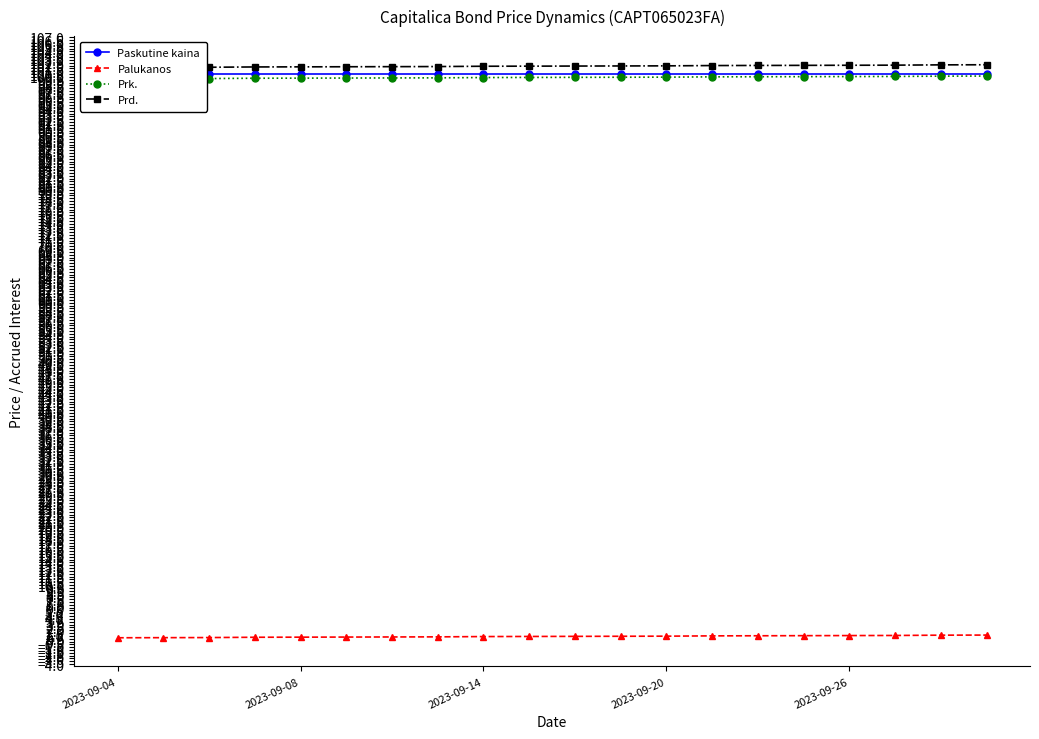

Which category has the lowest value in the Prk. series?

2023-09-04